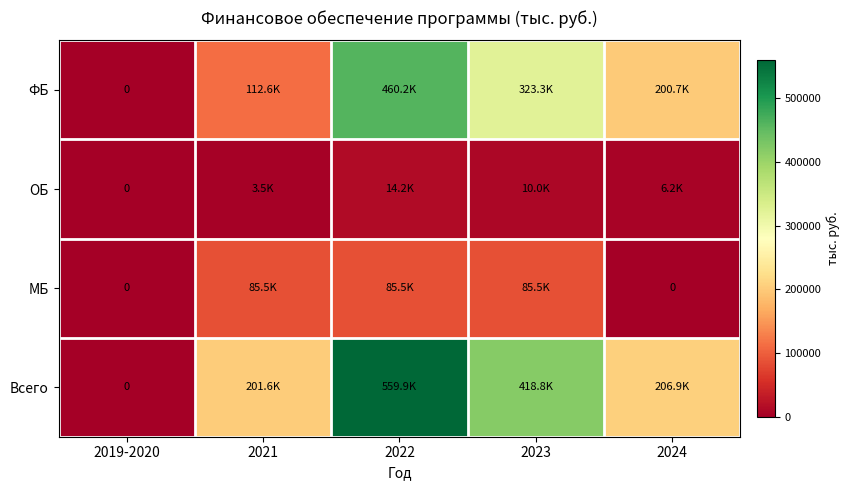

What is the average value of the ОБ series?

6784.1